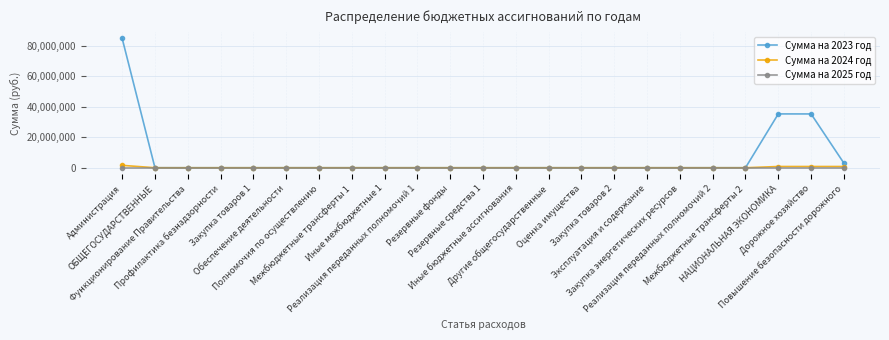

How many lines are shown in the chart?

3